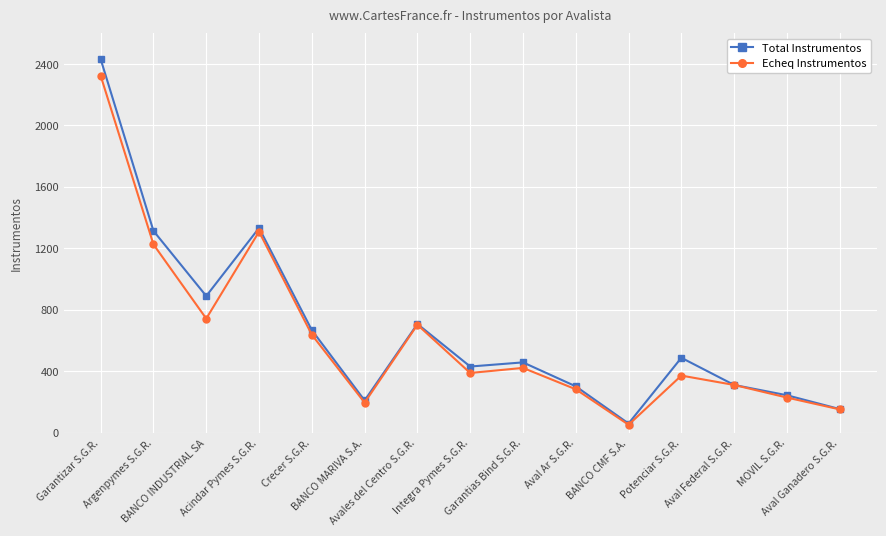

What is the sum of the Echeq Instrumentos values at Aval Federal S.G.R. and Integra Pymes S.G.R.?

698